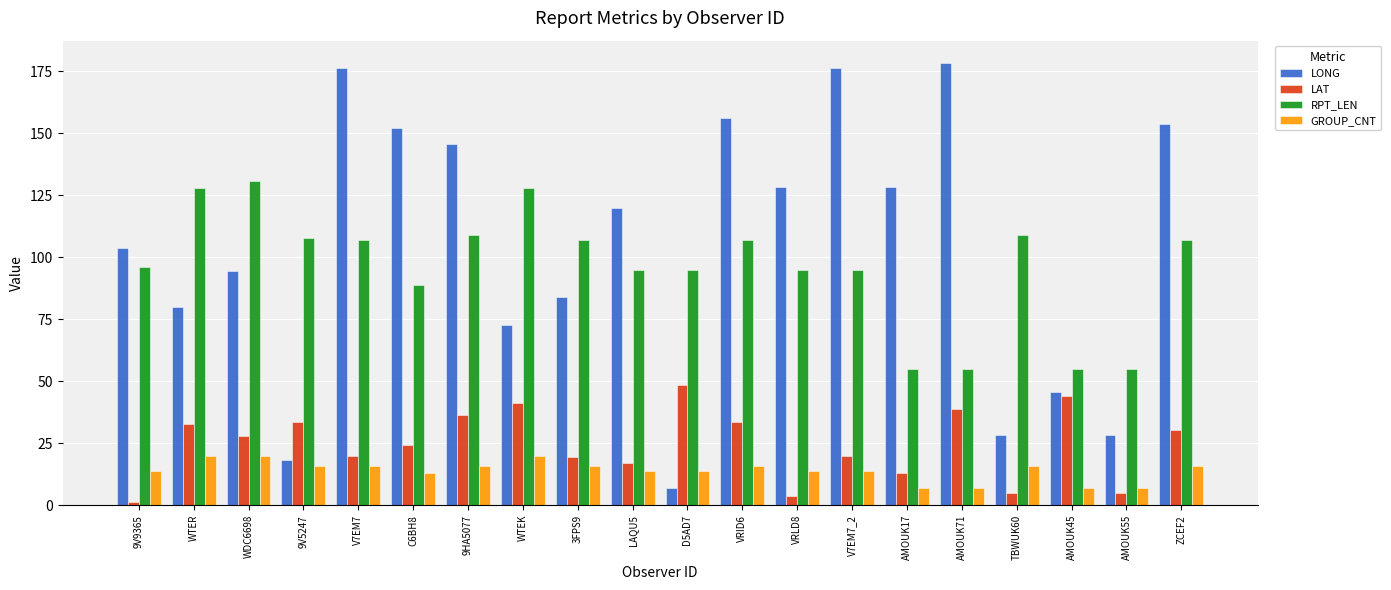

What is the difference between the second highest and minimum values in the LONG series?

169.6